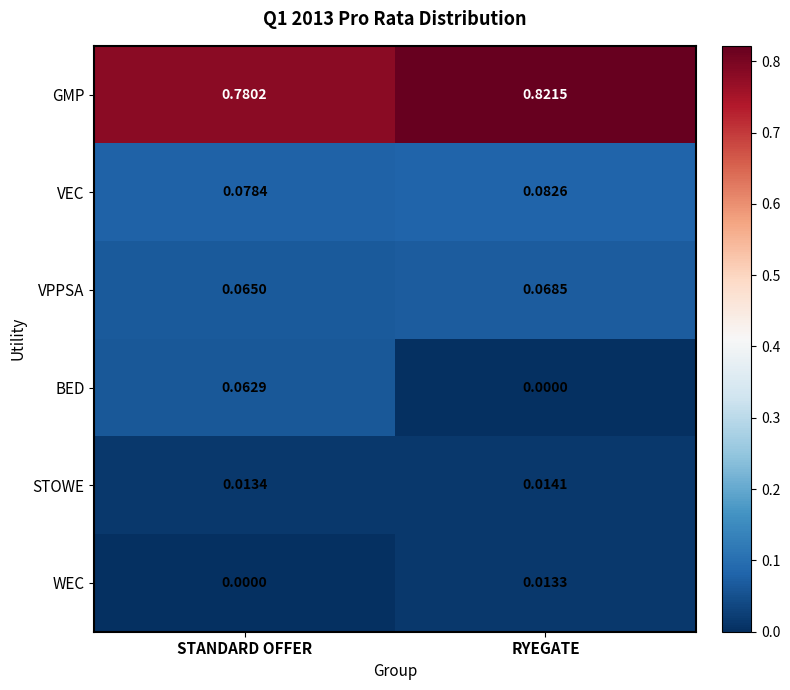

At which category is the sum across all series the highest?

RYEGATE